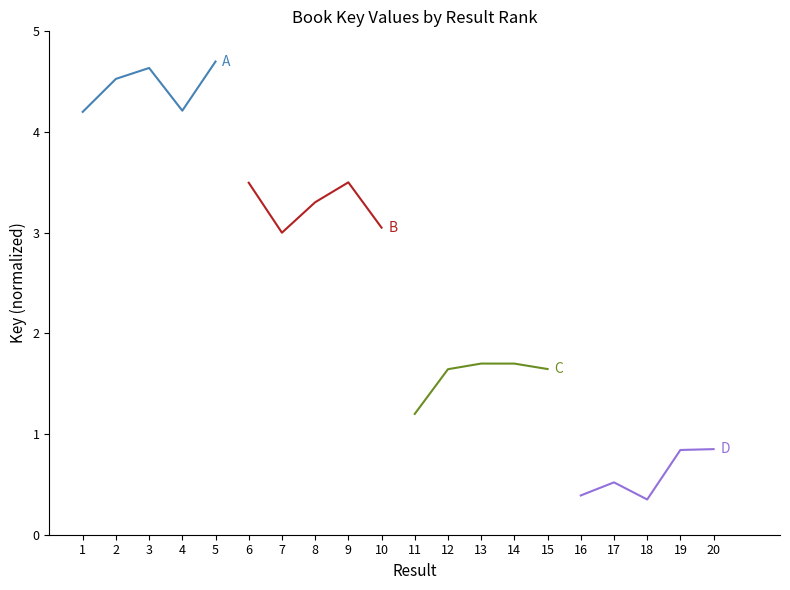

Which series has the largest total across all categories?

A